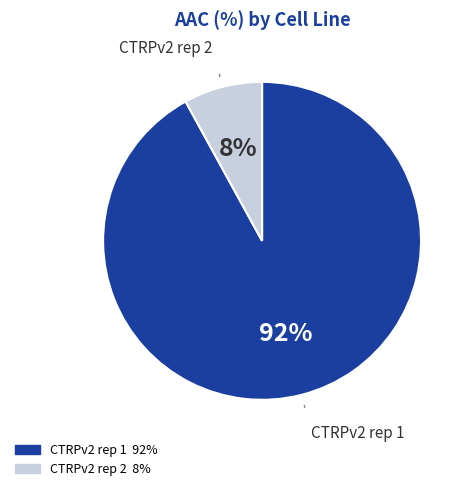

How many segments does this pie chart have?

2